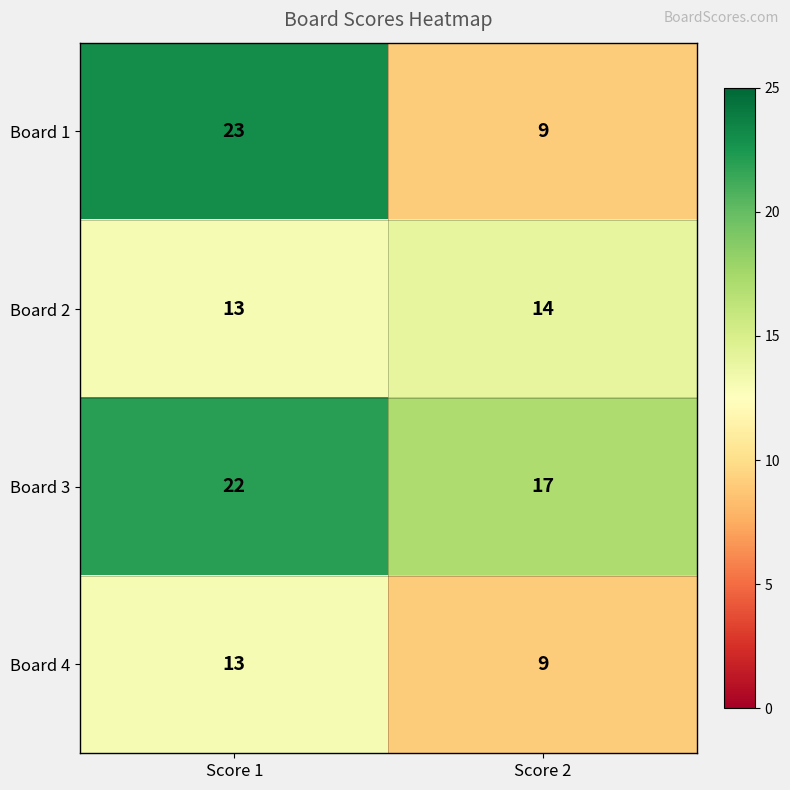

Reading right to left, extract all data points from this chart.

Board 1: Score 2=9	Score 1=23
Board 2: Score 2=14	Score 1=13
Board 3: Score 2=17	Score 1=22
Board 4: Score 2=9	Score 1=13